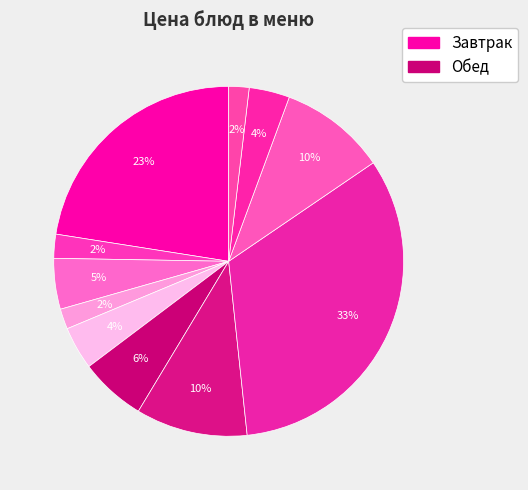

How many slices are in this pie chart?

11